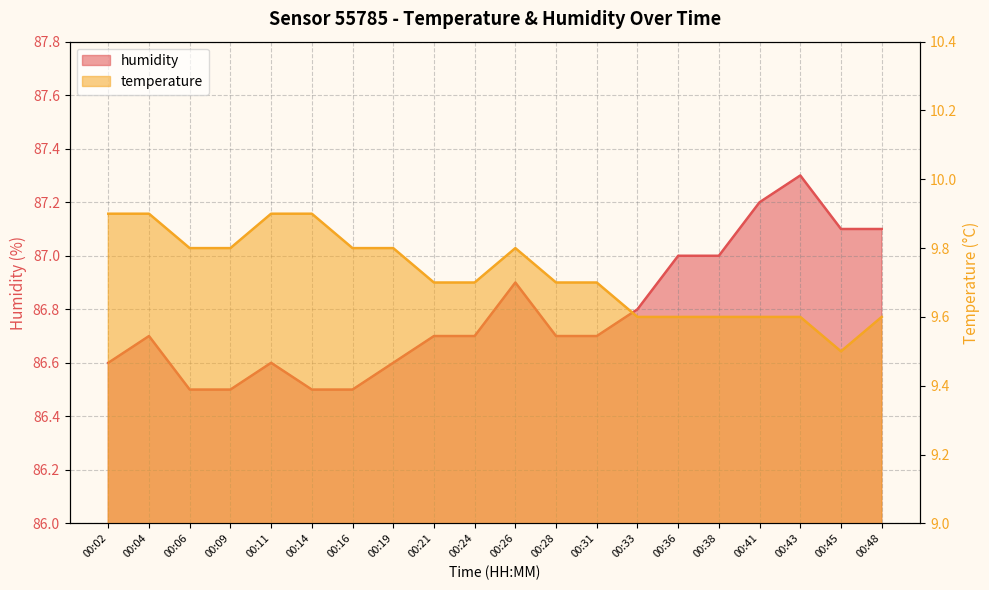

In temperature, how many points are higher than both neighbors (excluding endpoints)?

1